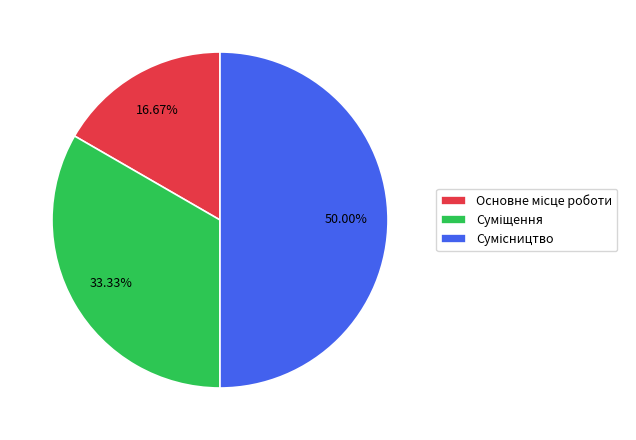

What is the change in value from Суміщення to Сумісництво?

+1